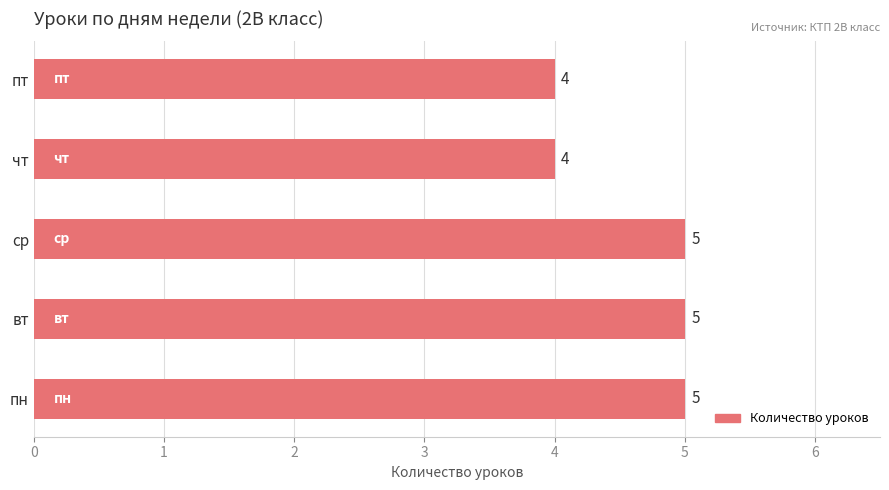

The value at ср is 5. True or false?

True